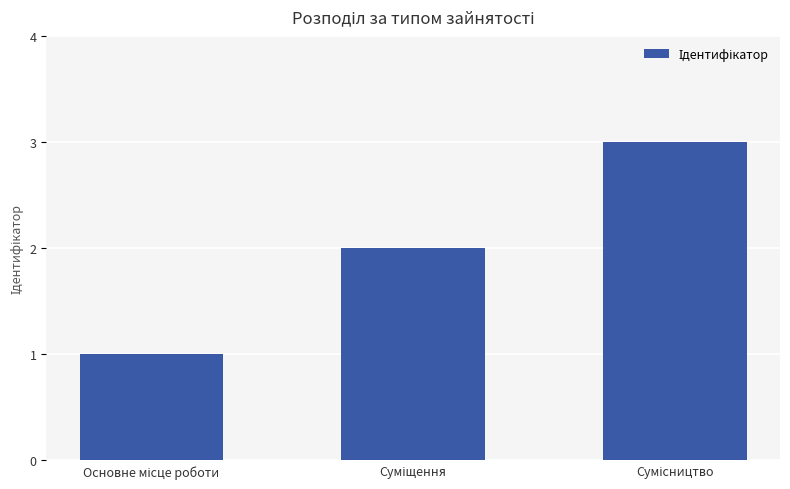

What is the greatest value displayed?

3